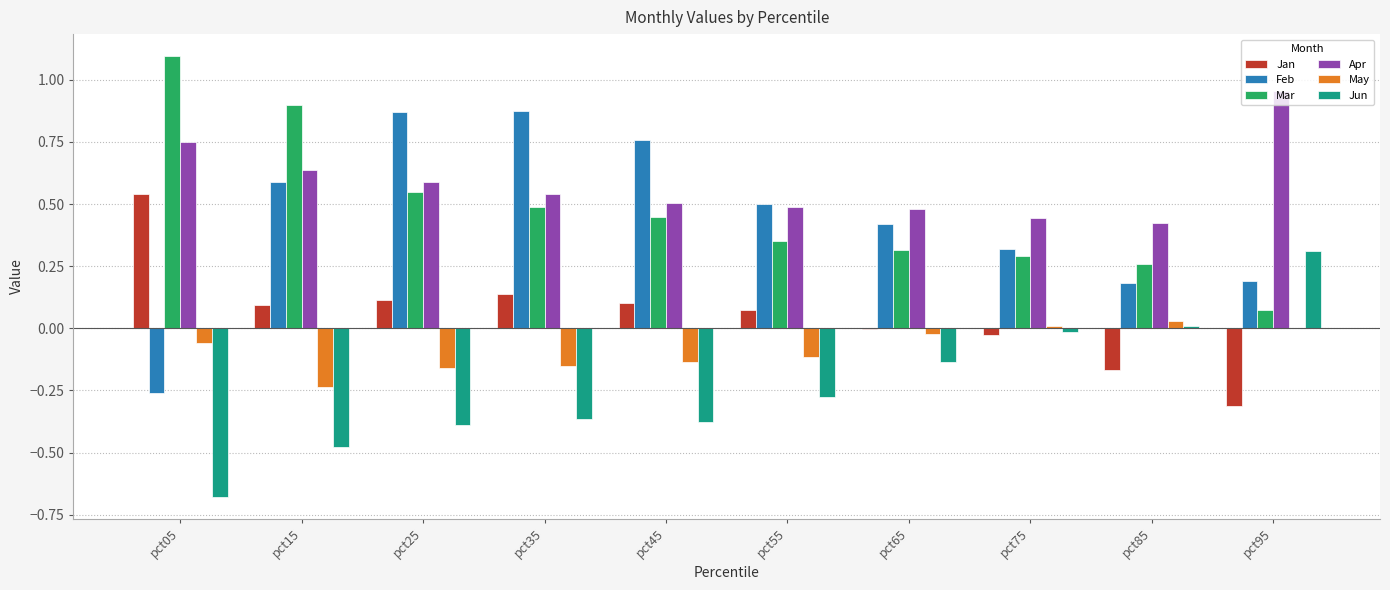

True or false: May has a value of 0.0 at pct95.

True